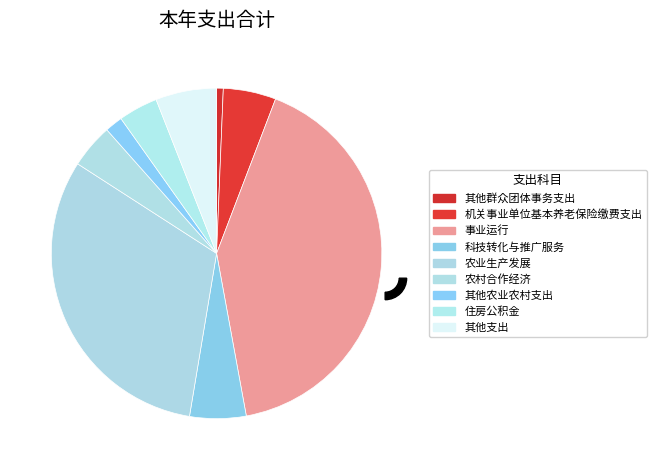

Is 农业生产发展 the majority of the pie?

No